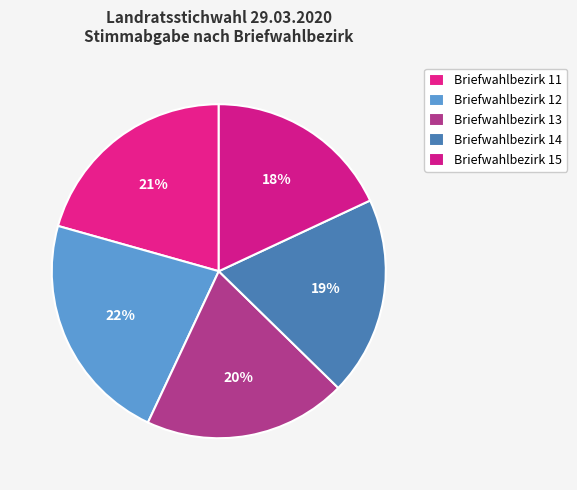

True or false: Briefwahlbezirk 14 accounts for 34% of the total.

False